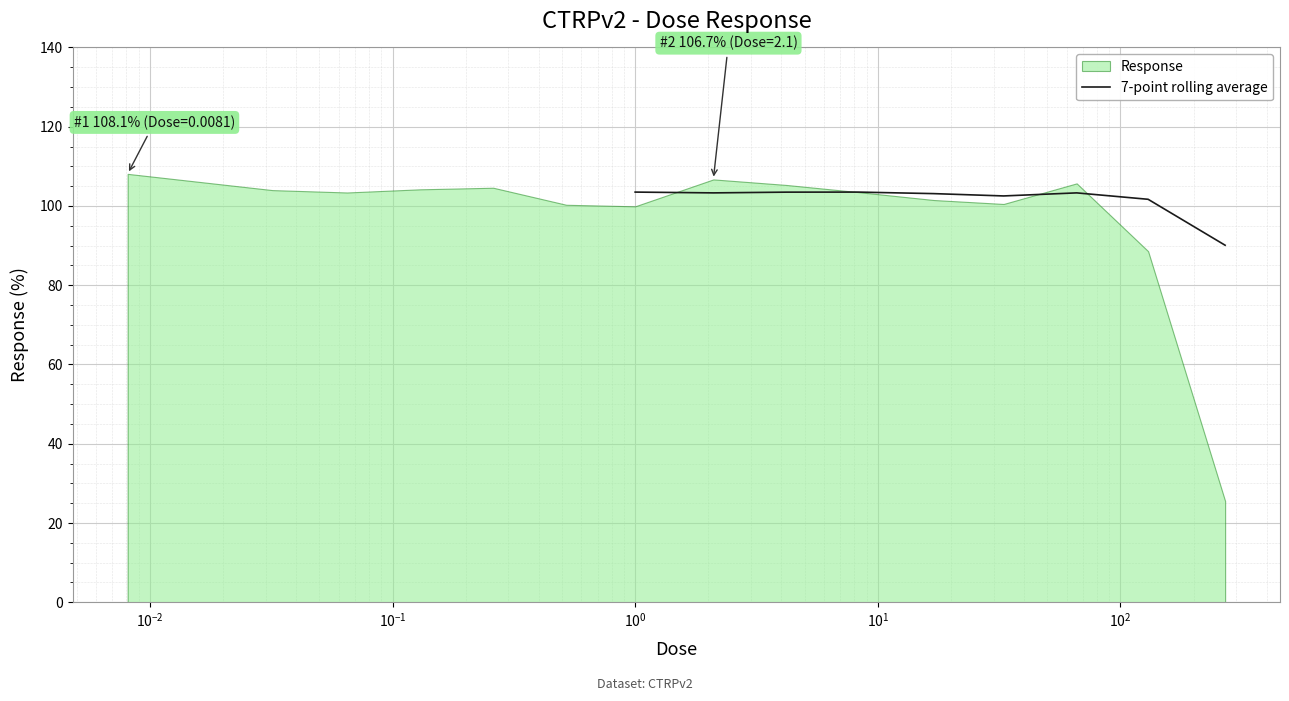

What is the maximum value for 7-point rolling average?

103.5